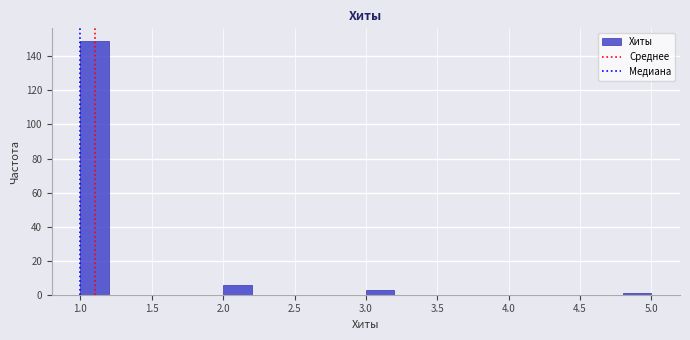

What is the height of the bar covering 1.0 to 1.2 on the x-axis? The values are not printed on the chart, so give them approximately, as read against the axis.

150